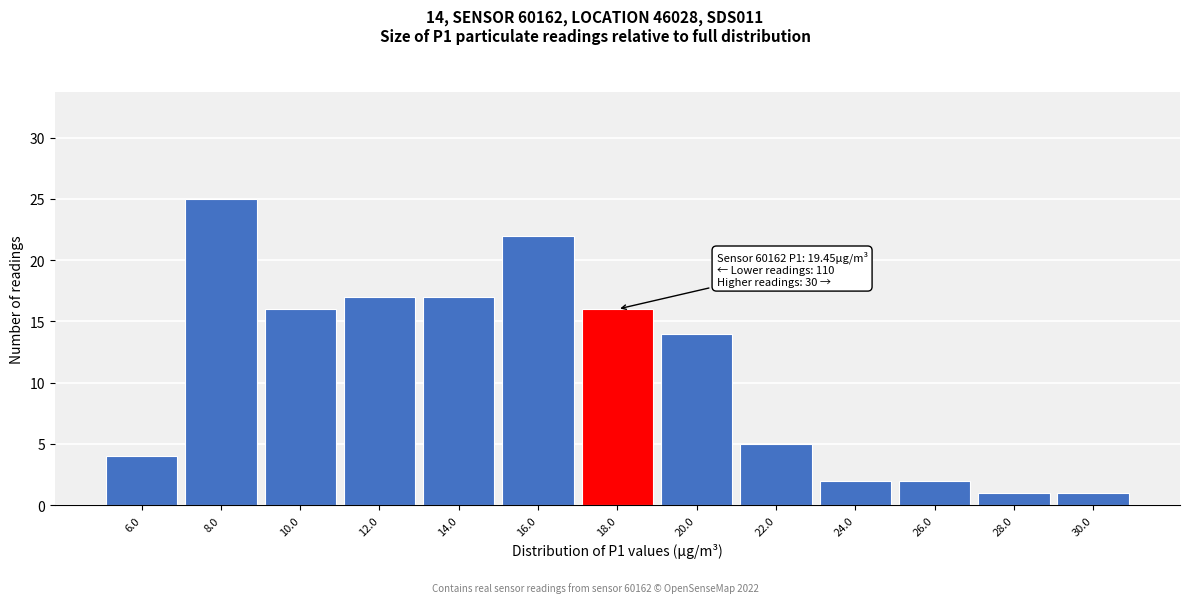

Reading left to right, transcribe all the data shown in this chart.

4	25	16	17	17	22	16	14	5	2	2	1	1